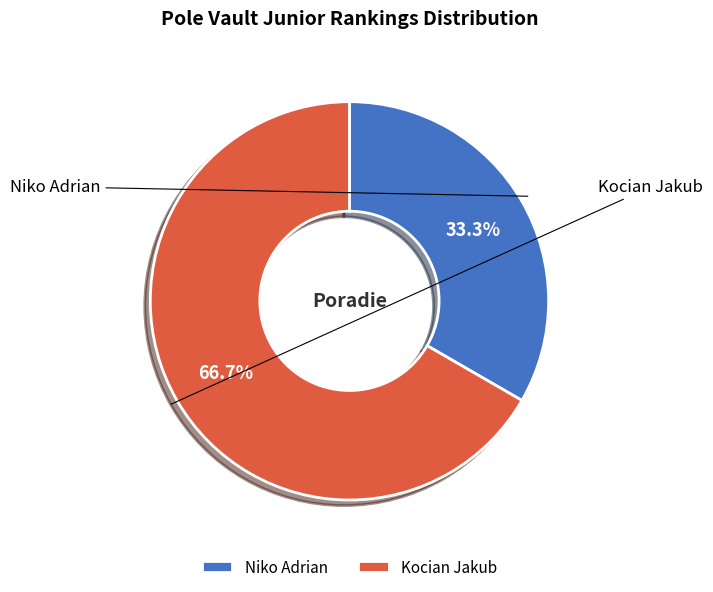

Which category has the smallest portion of the pie?

Niko Adrian